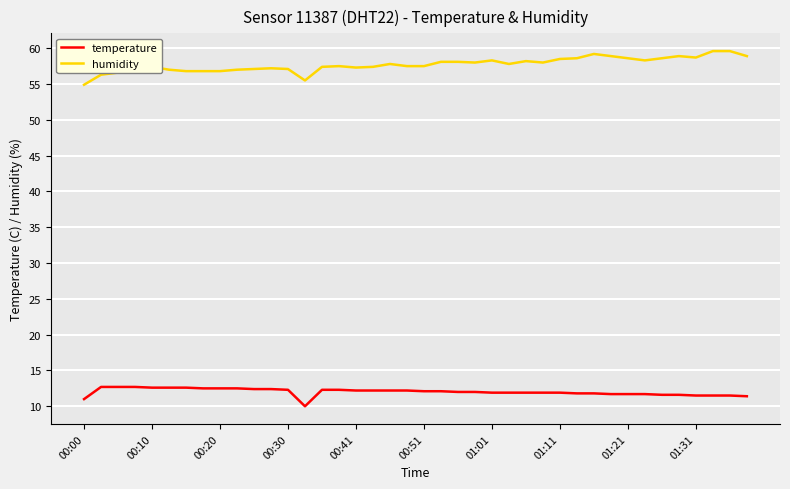

What is the highest value of the humidity series?

59.6